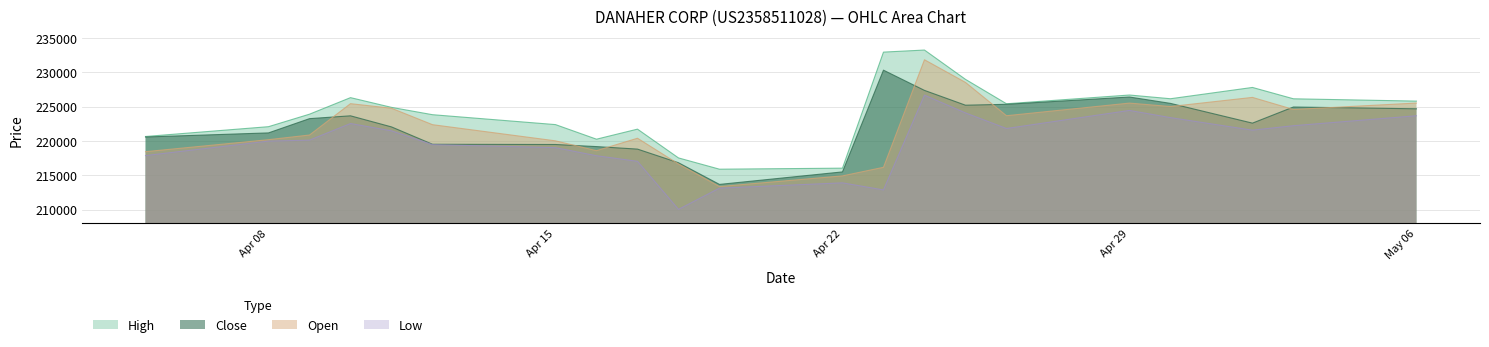

Which series has the largest total across all categories?

High